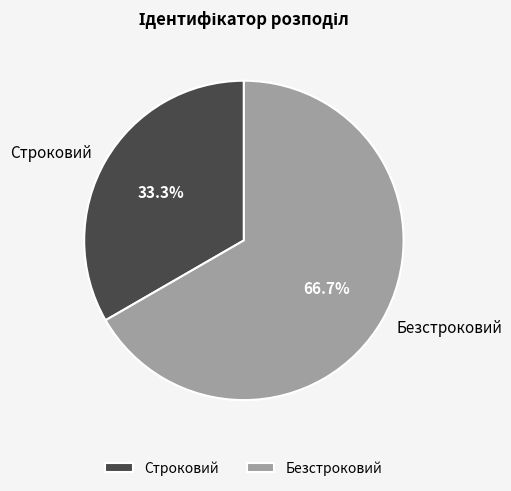

Approximately how many times larger is the value at Безстроковий compared to Строковий?

2.0